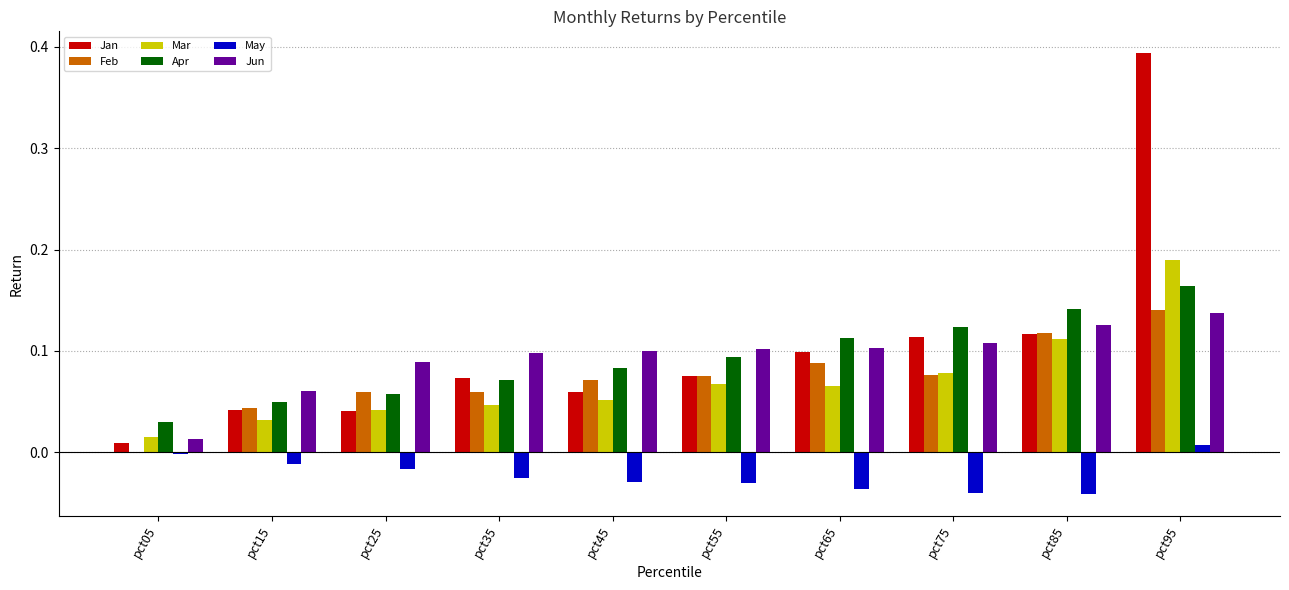

At which category does the chart reach its peak across all series?

pct95